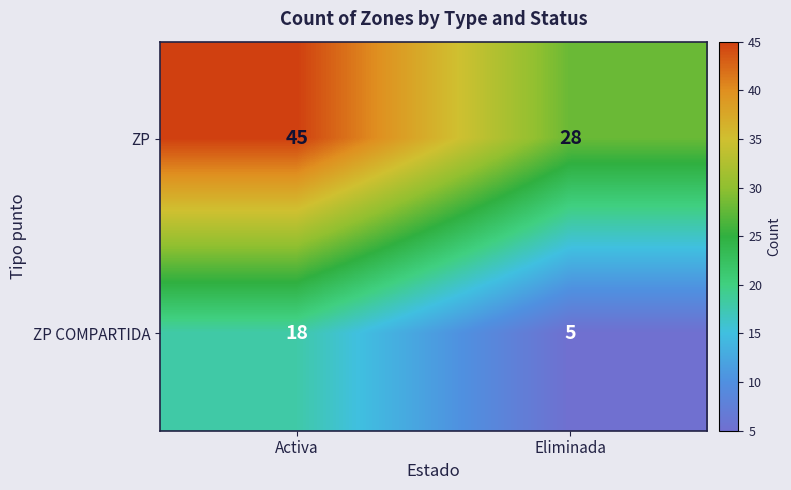

At which label is ZP closest to 36?

Eliminada